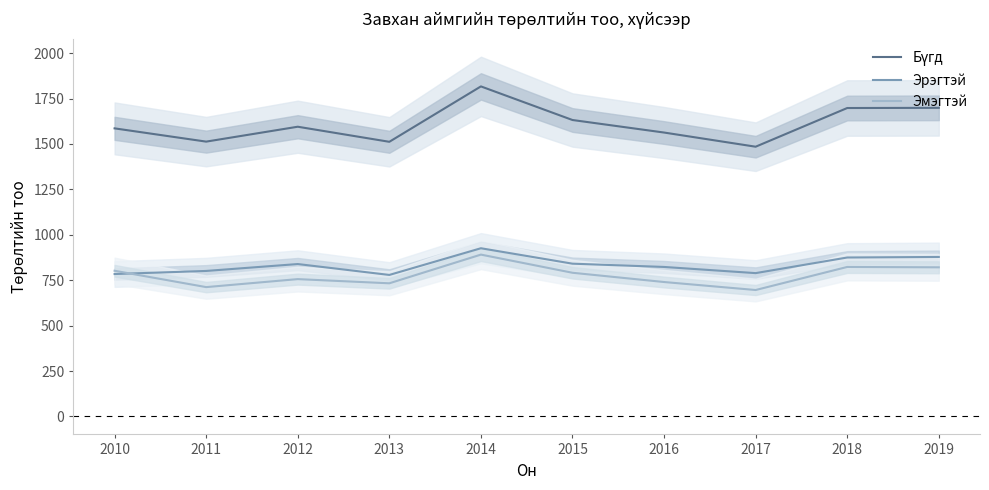

True or false: Бүгд and Эмэгтэй cross at least once.

False